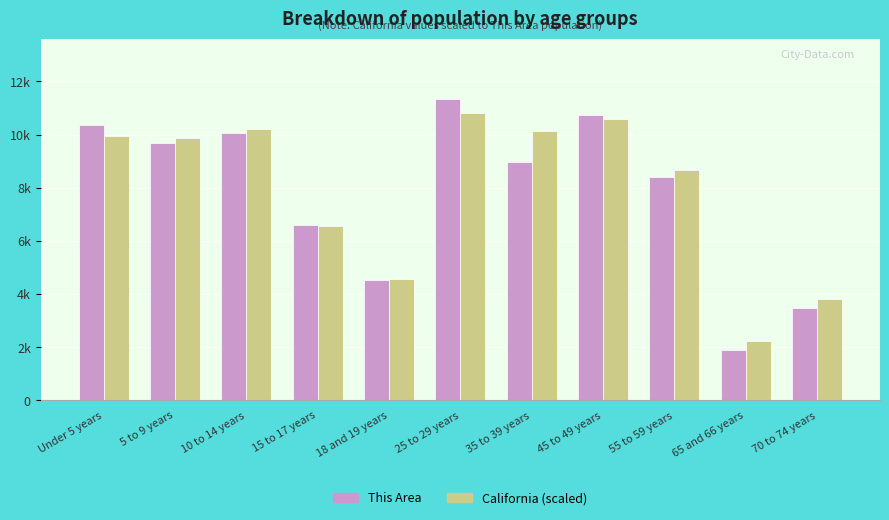

What is the difference between the highest and lowest values at 5 to 9 years?

177.8